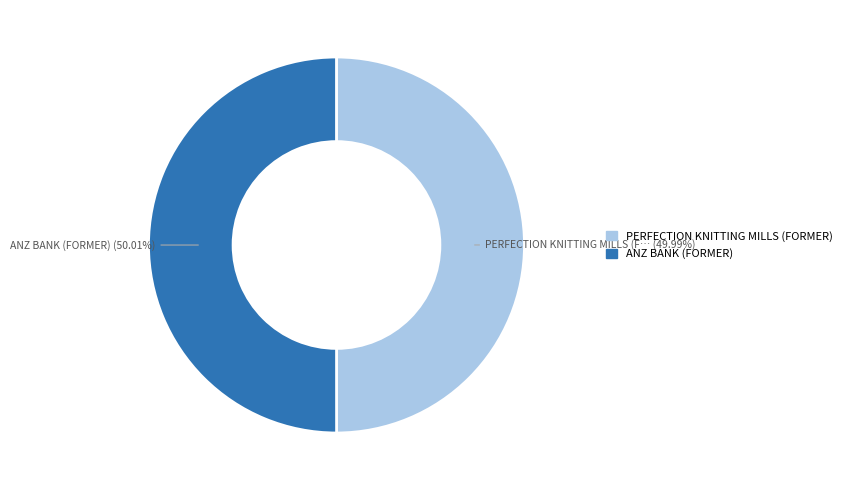

The ANZ BANK (FORMER) slice represents 41% of the pie. True or false?

False